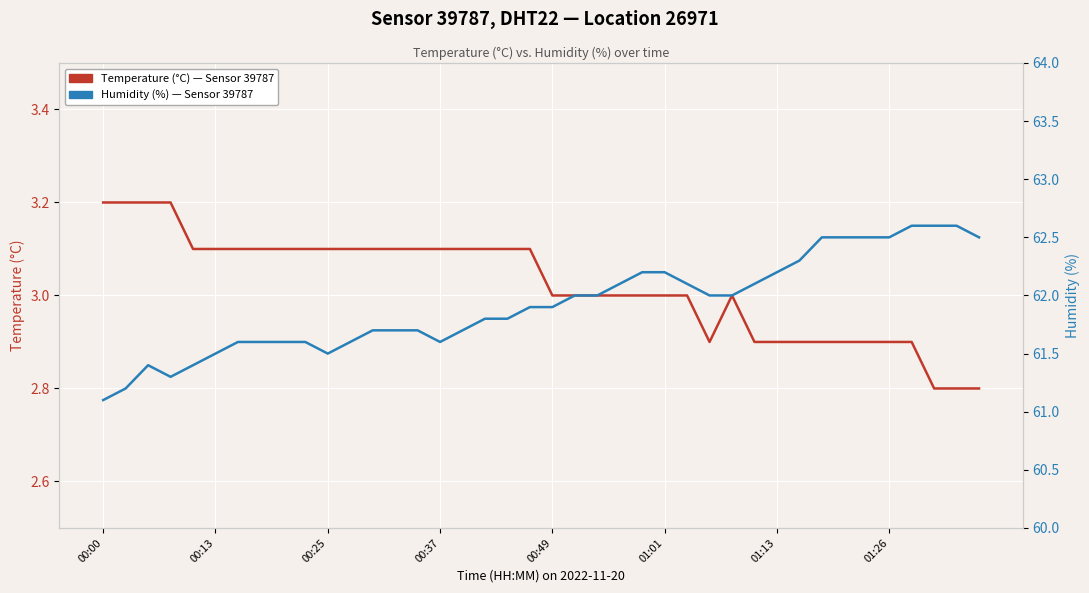

What is the minimum value shown in the chart?

2.8